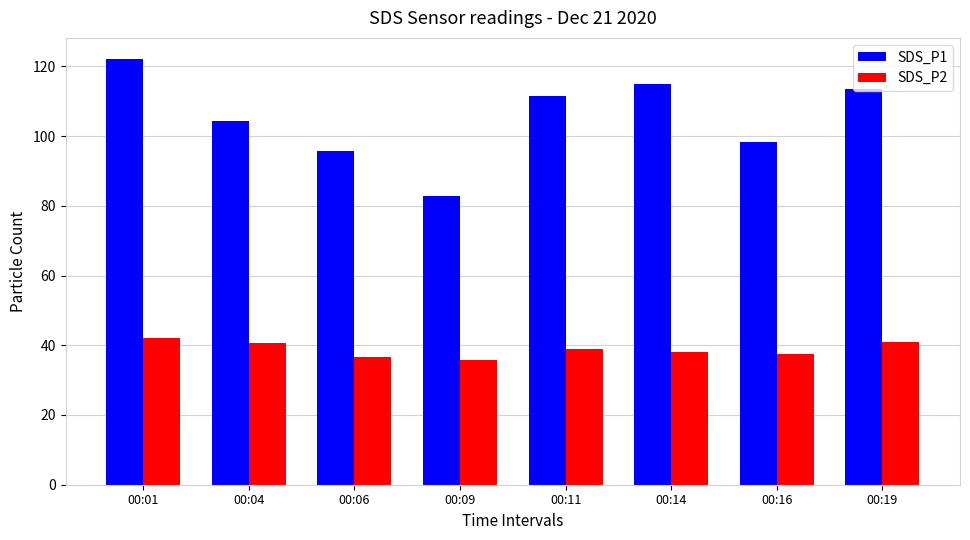

At which label is SDS_P1 closest to 102?

00:04